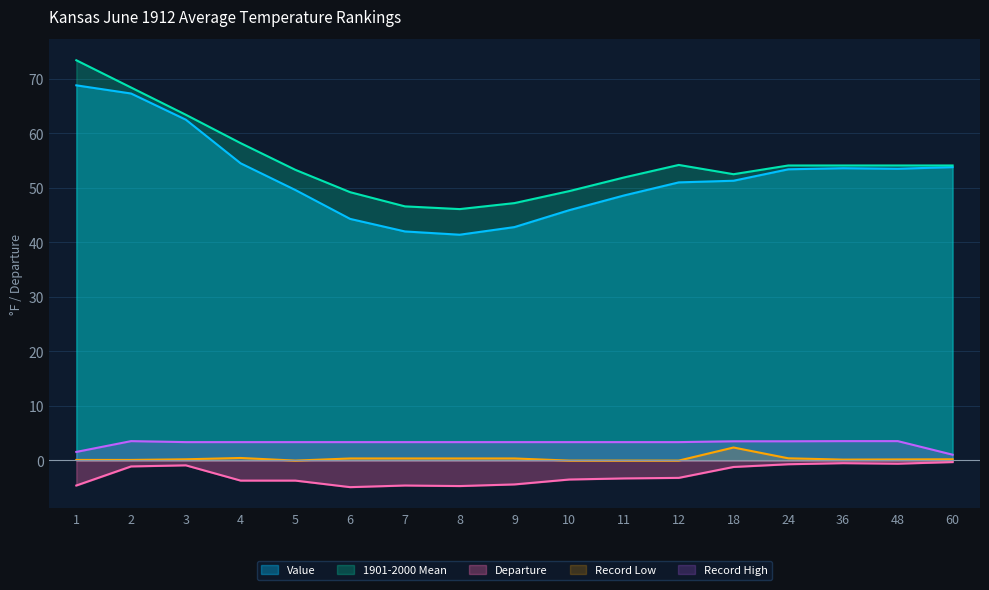

Where is the first local minimum for Value?

8